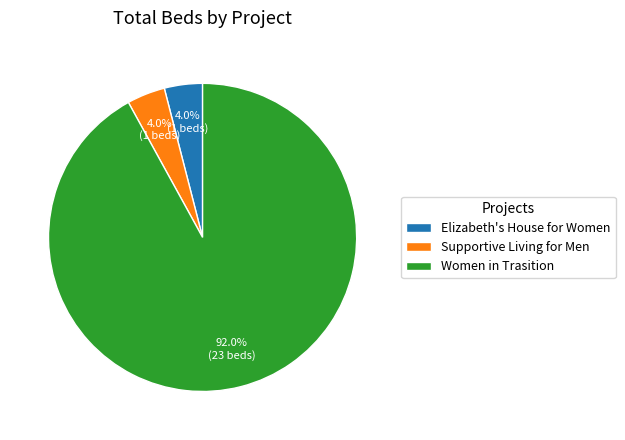

Which slice is the largest?

Women in Trasition